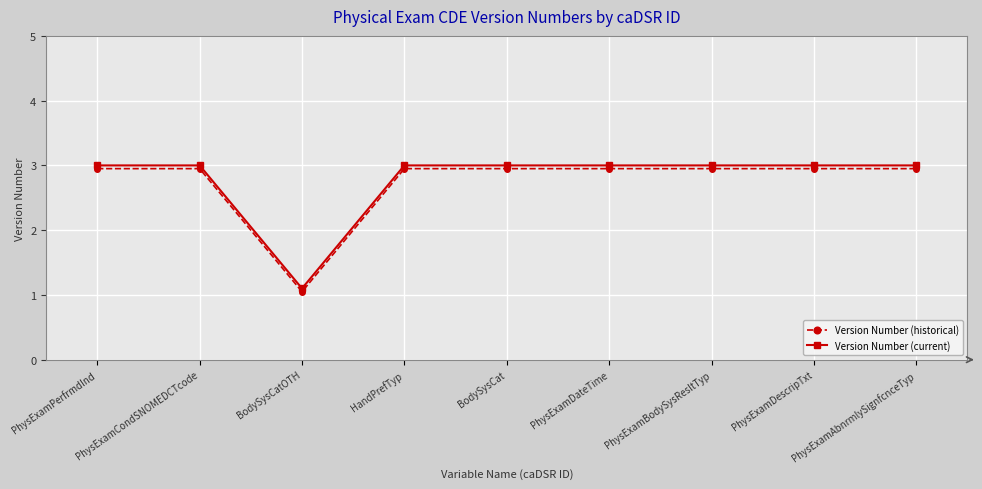

In Version Number (current), how many points are lower than both neighbors (excluding endpoints)?

1